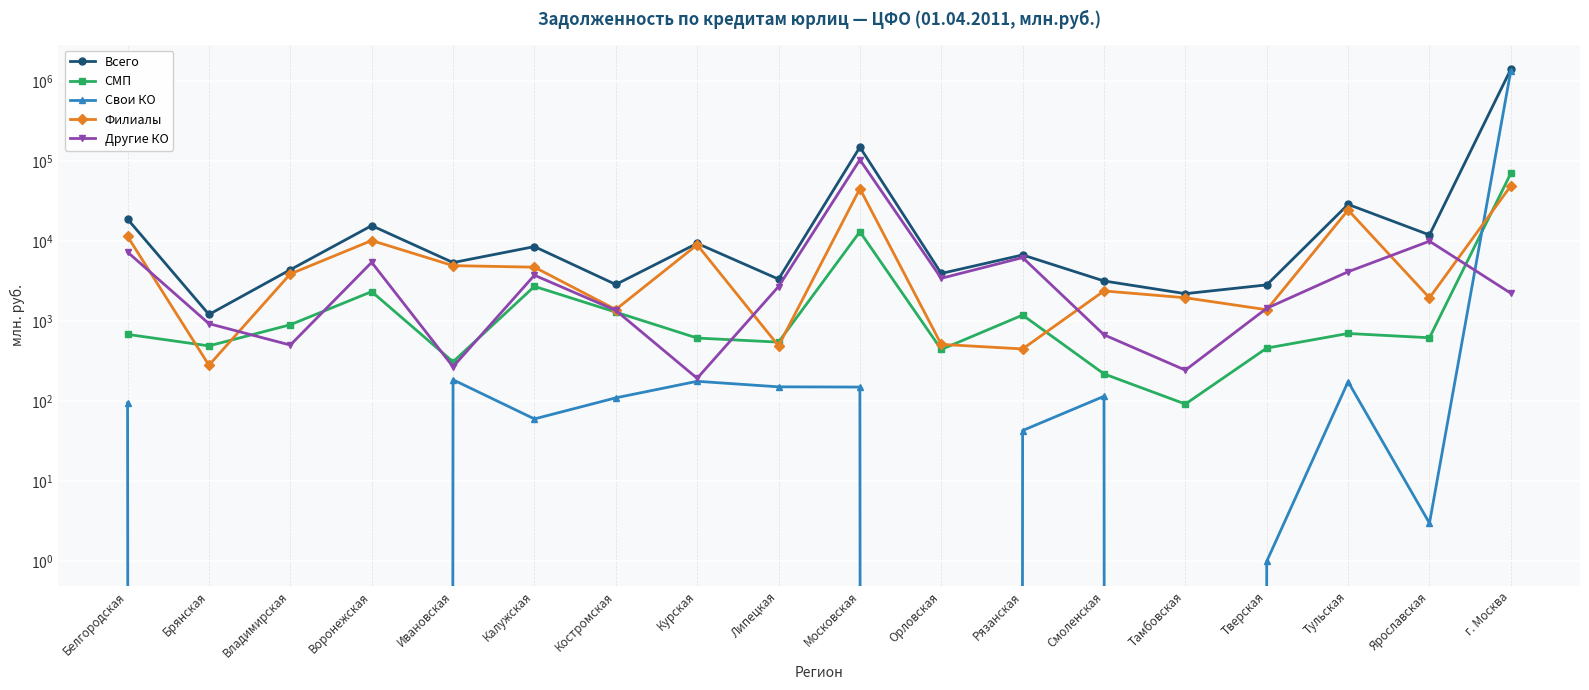

Where does the СМП series first go above 682?

Владимирская